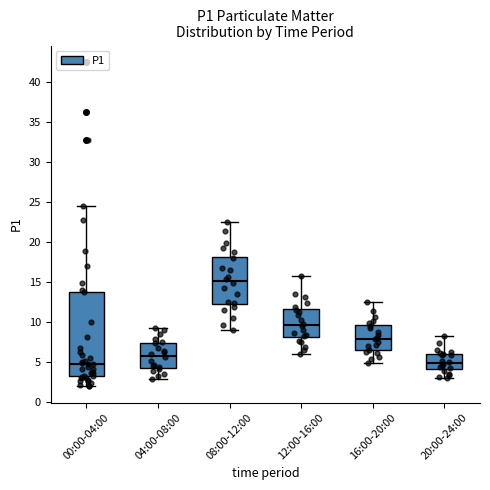

Reading left to right, read every box against the y-axis: the position of its median line, the range the box covers, and the ends of its whiskers. The values are not printed on the chart, so give them approximately, as read against the axis.

00:00-04:00: median 5.0, box 3.0 to 13.5, whiskers 2.0 to 24.5
04:00-08:00: median 6.0, box 4.5 to 7.5, whiskers 3.0 to 9.0
08:00-12:00: median 15.0, box 12.0 to 18.0, whiskers 9.0 to 22.5
12:00-16:00: median 9.5, box 8.0 to 11.5, whiskers 6.0 to 15.5
16:00-20:00: median 8.0, box 6.5 to 9.5, whiskers 5.0 to 12.5
20:00-24:00: median 5.0, box 4.0 to 6.0, whiskers 3.0 to 8.0